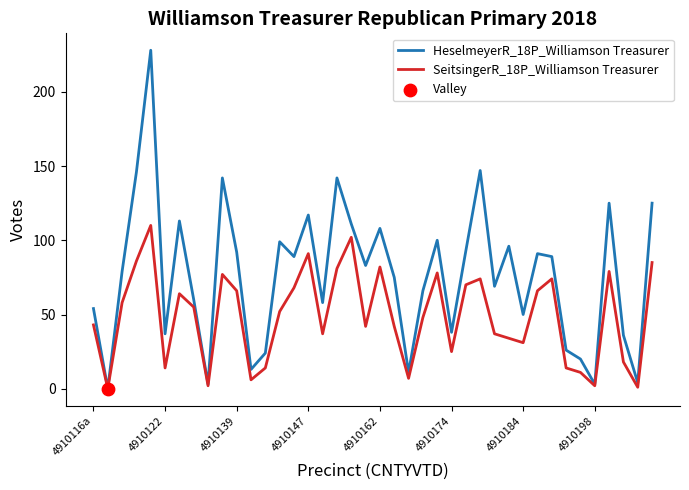

Which series has the largest total across all categories?

HeselmeyerR_18P_Williamson Treasurer